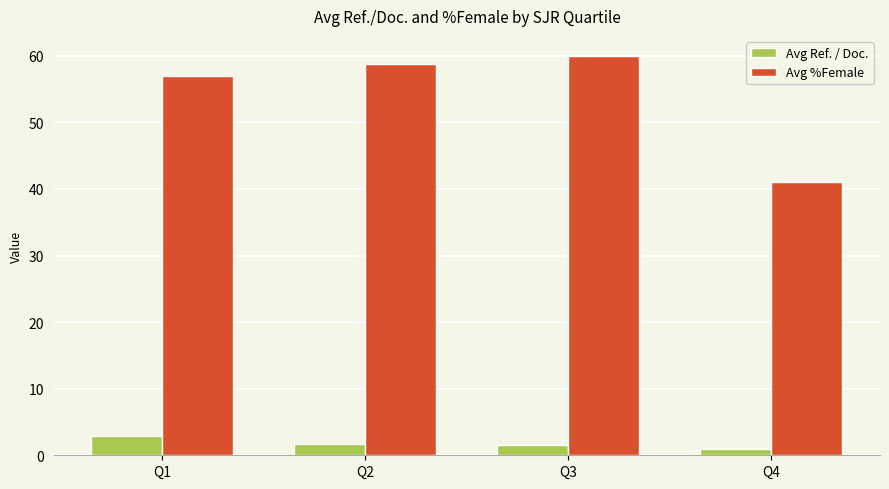

What value does the Avg %Female series have at Q2?

58.9